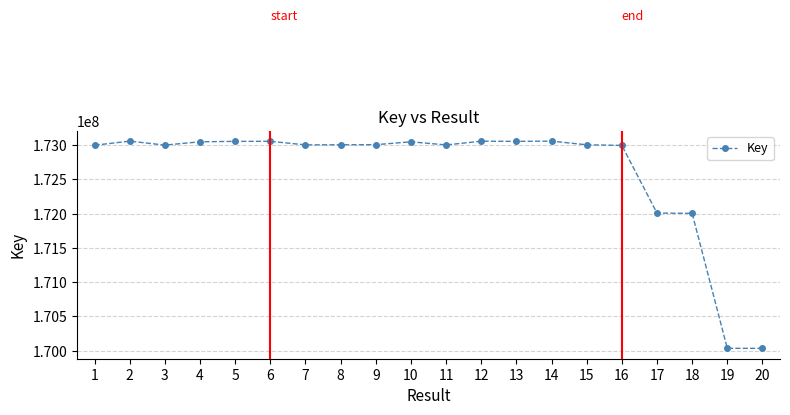

The chart shows a value of 173005790 at 9. True or false?

True